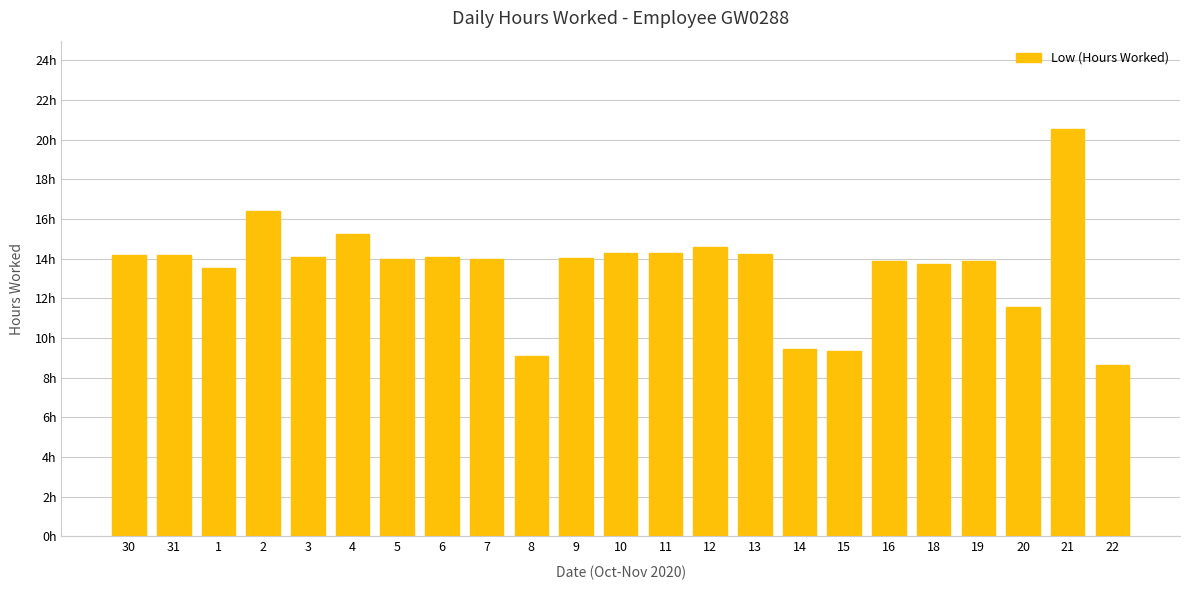

Approximately how many times larger is the value at 2 compared to 5?

1.2